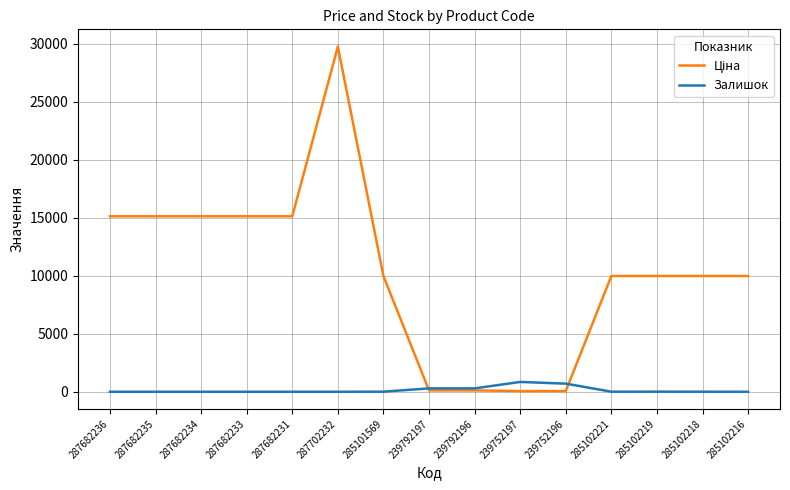

At which category is the sum across all series the highest?

287702232